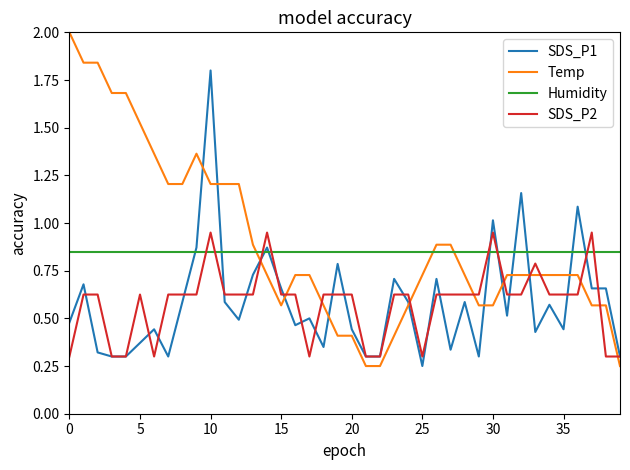

What is the maximum value for Temp?

2.0